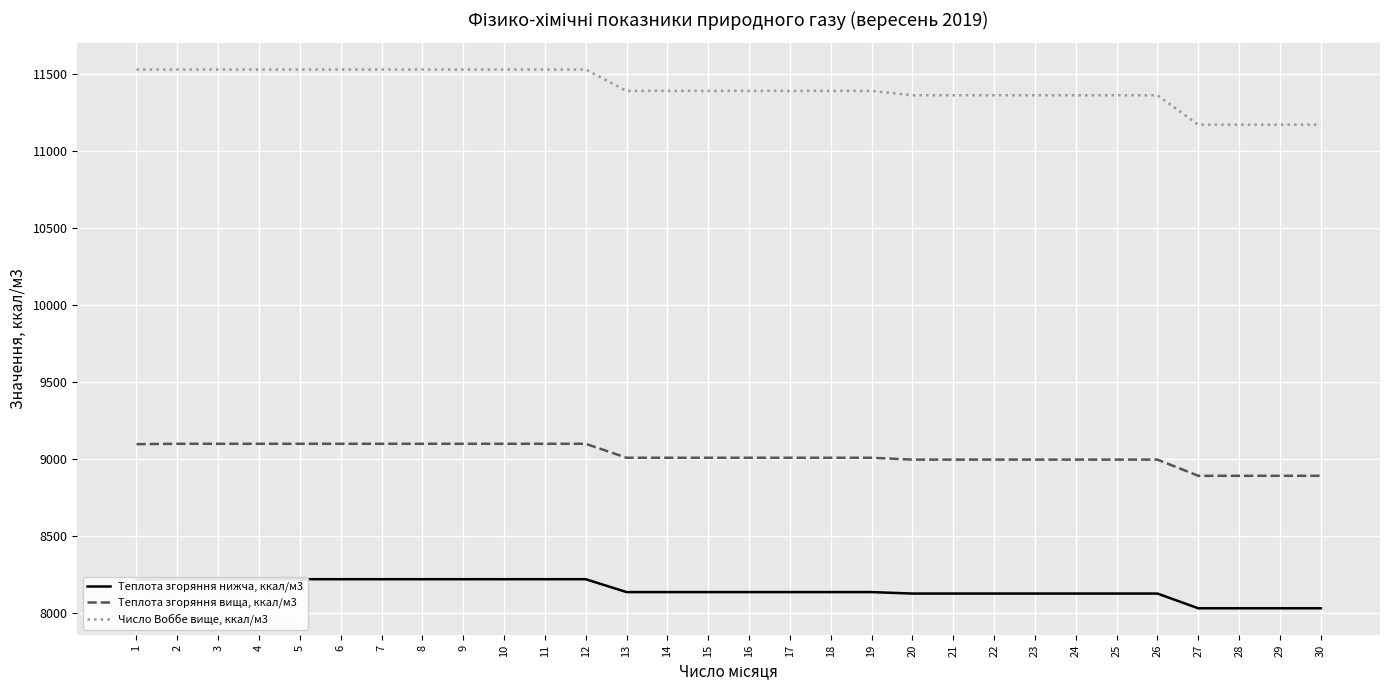

Rank the series by their average value, from highest to lowest.

Число Воббе вище, ккал/м3, Теплота згоряння вища, ккал/м3, Теплота згоряння нижча, ккал/м3